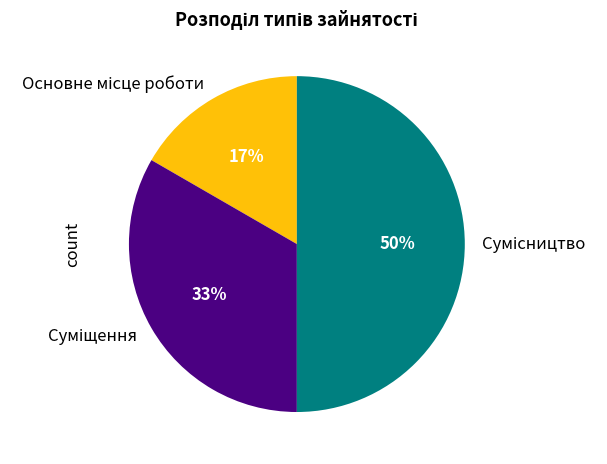

To the nearest percent, what is the difference between the largest and smallest slice percentages?

33%